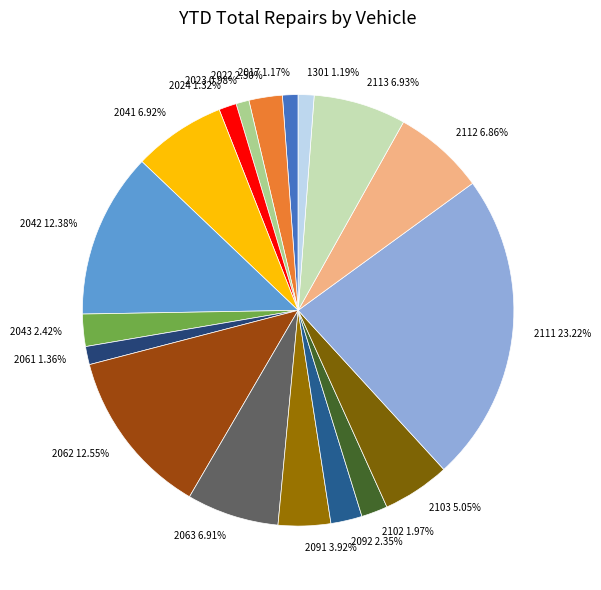

To the nearest percent, what percentage of the pie is 2017?

1%